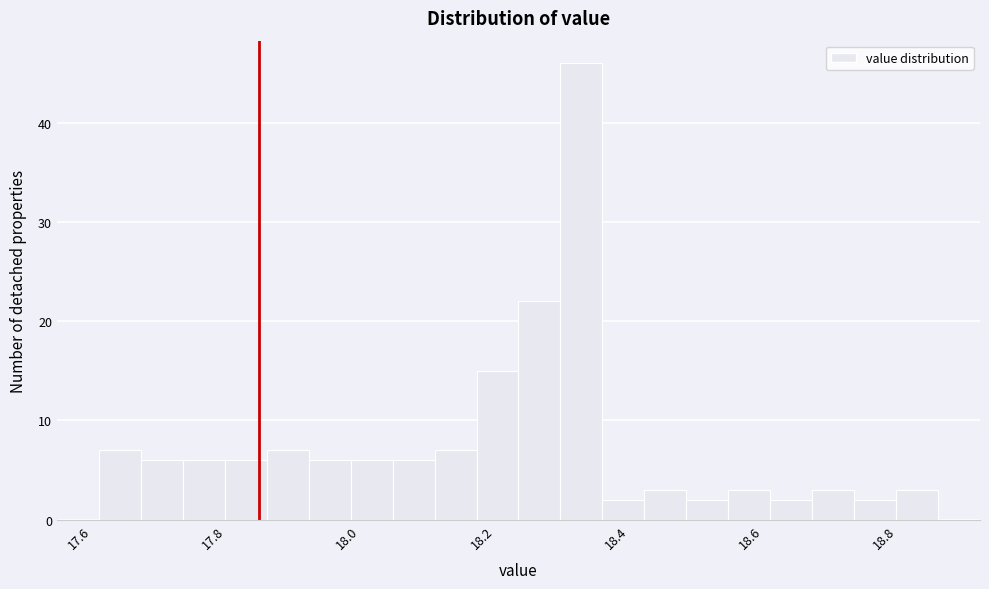

Around what value on the x-axis is the tallest bar? Give the approximate position of its centre, as read against the axis.

18.34